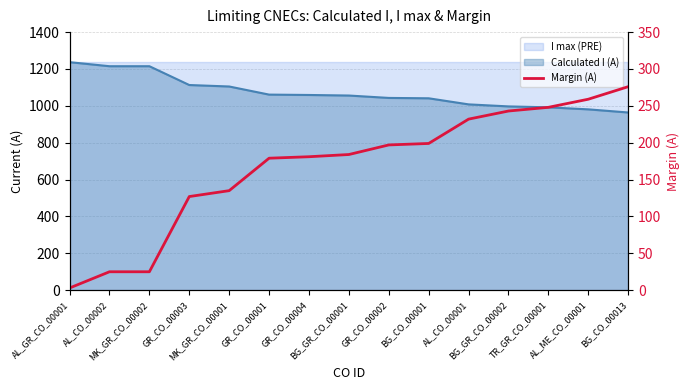

Which has a higher value, BG_CO_00013 or TR_GR_CO_00001?

BG_CO_00013